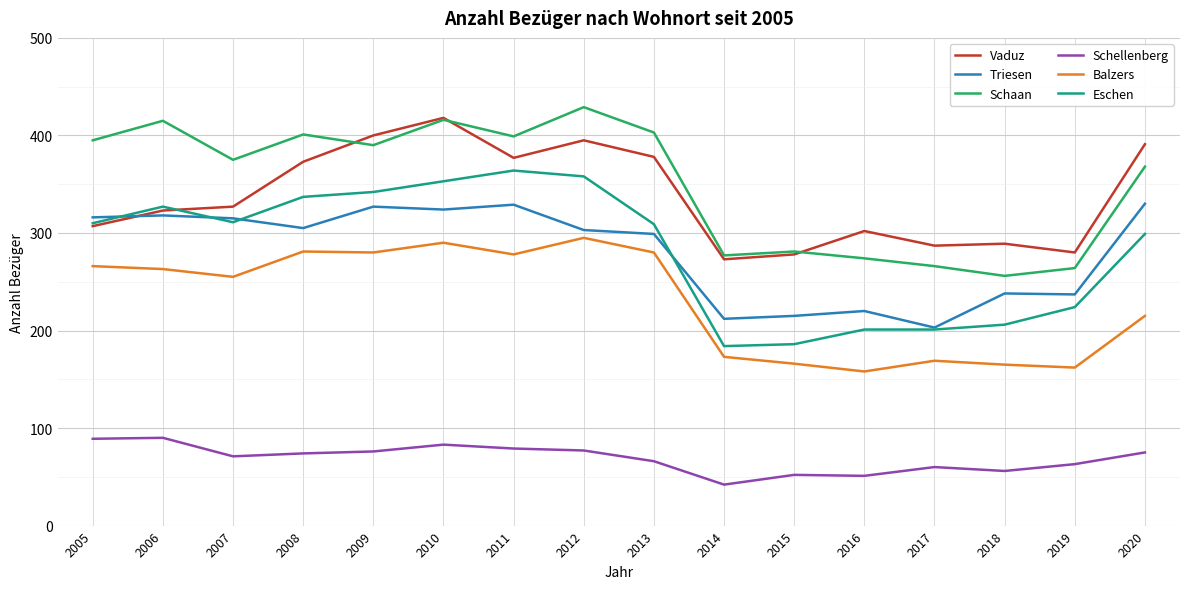

In Triesen, how many points are higher than both neighbors (excluding endpoints)?

5